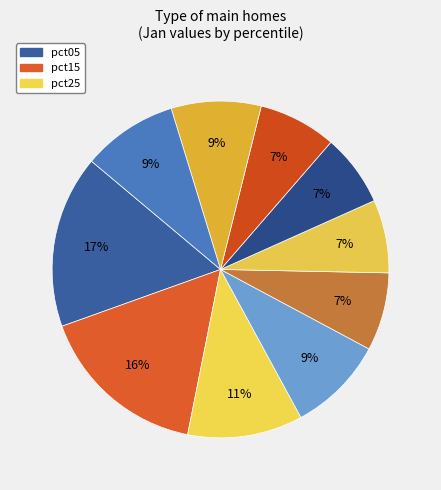

How many segments does this pie chart have?

10